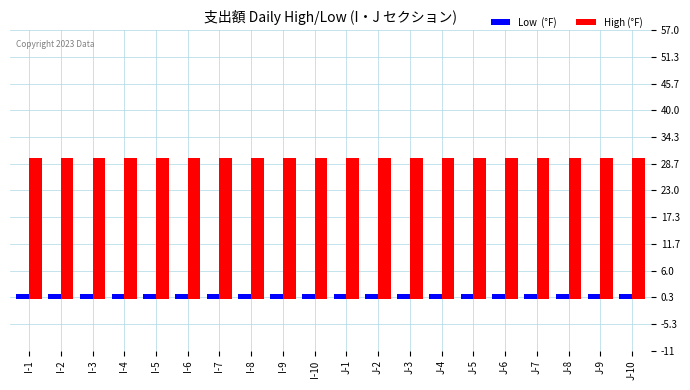

What is the maximum value shown in the chart?

30